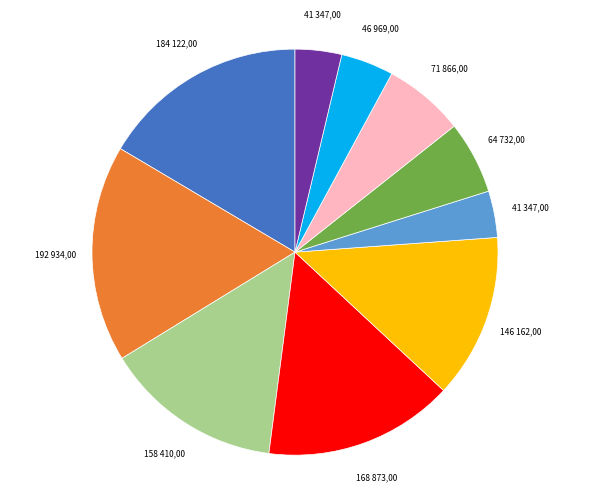

Is there a majority slice in this chart?

No